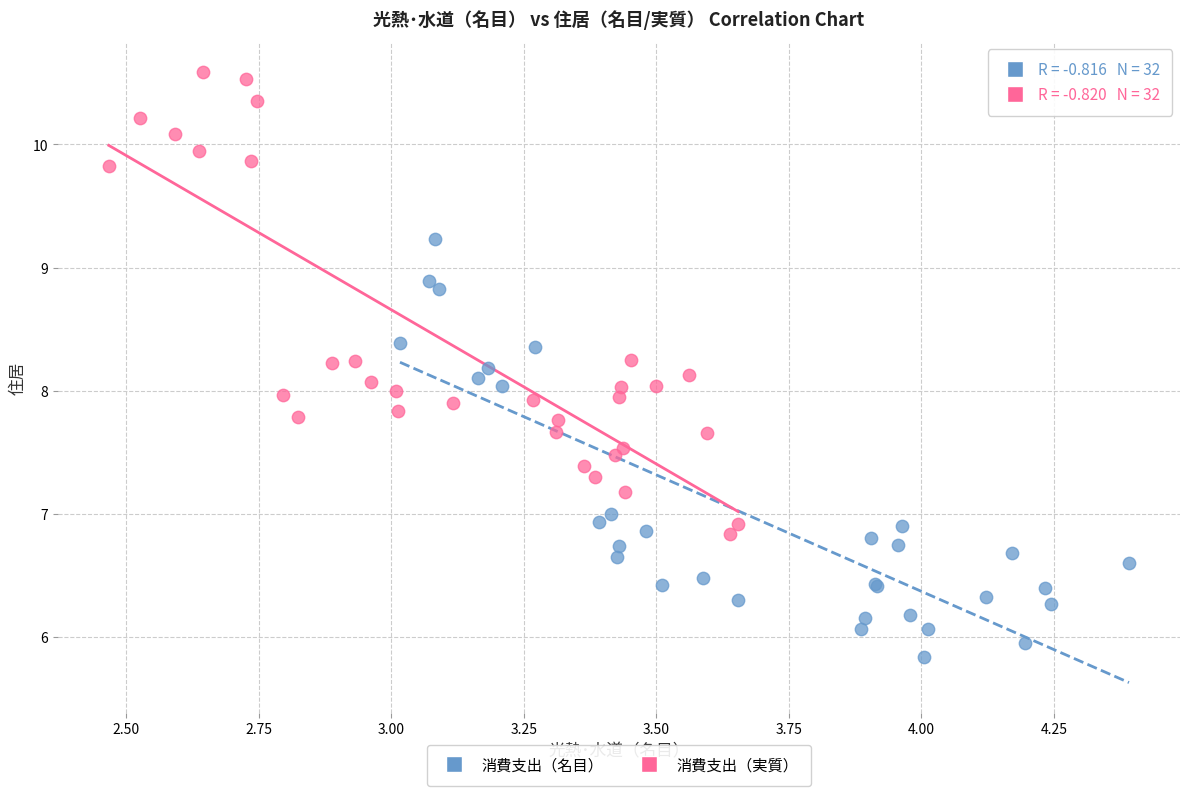

What are all the series names shown in the legend?

消費支出（名目）, 消費支出（実質）